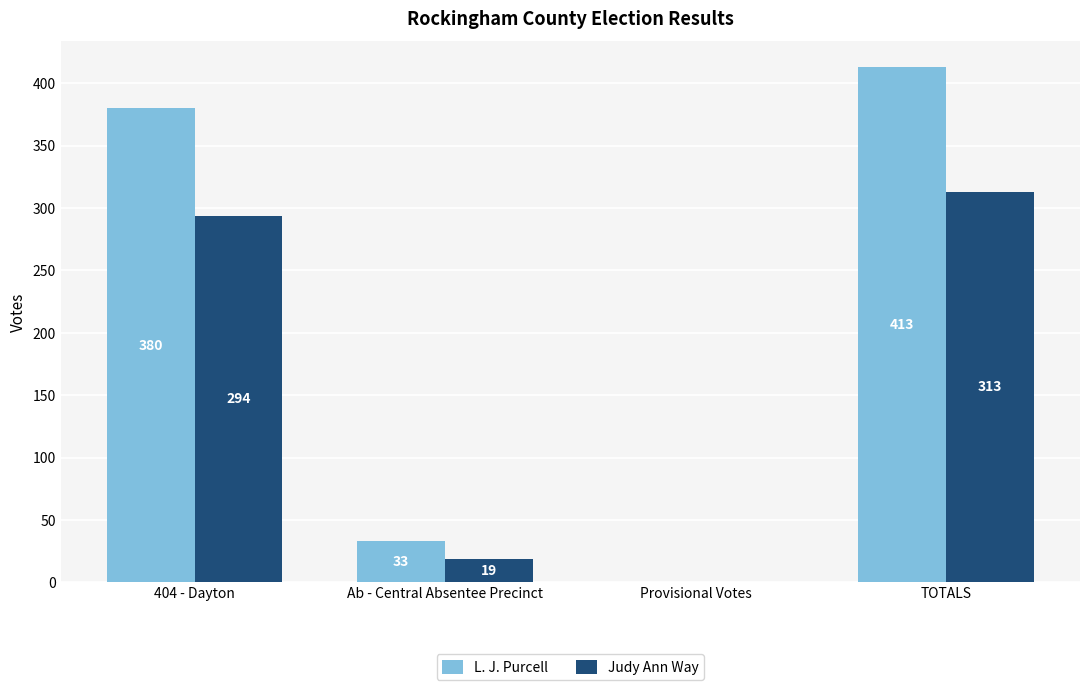

What are all the series names shown in the legend?

L. J. Purcell, Judy Ann Way